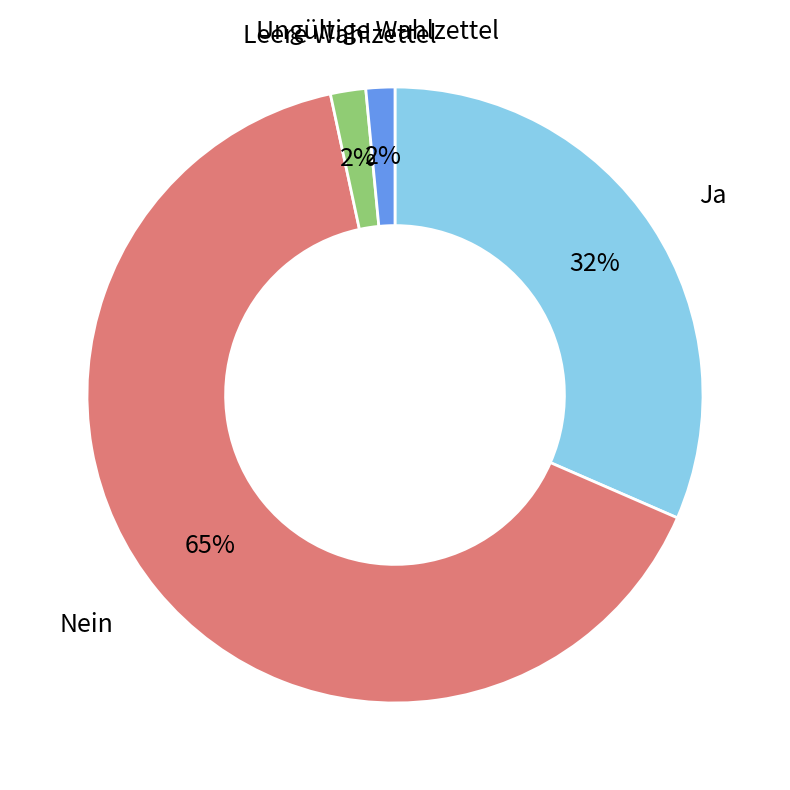

Does any single category account for the majority?

Yes